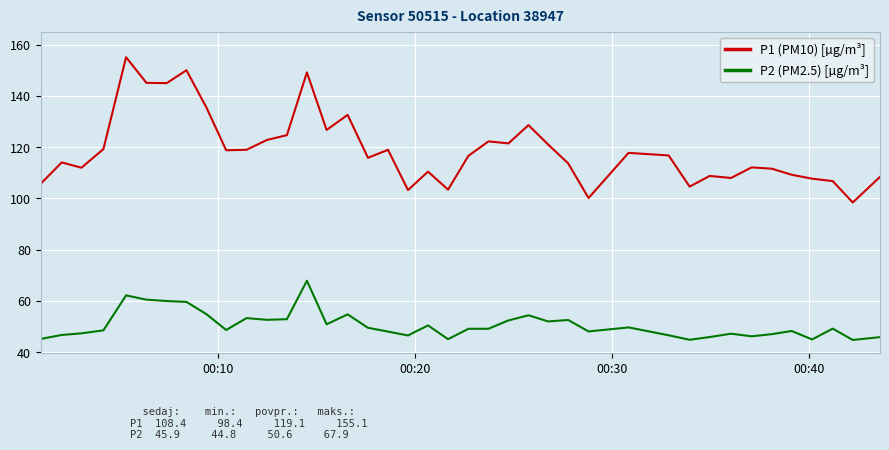

What is the average value of the P2 (PM2.5) [µg/m³] series?

50.6